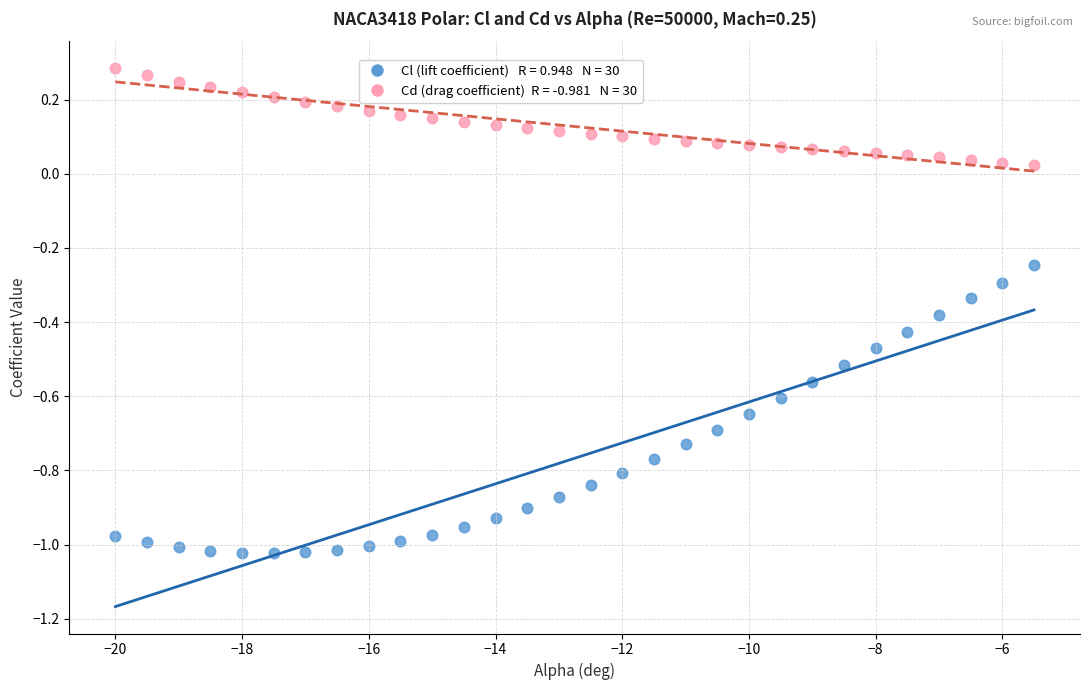

Across all data points, what is the range of X values (max minus min)?

14.5